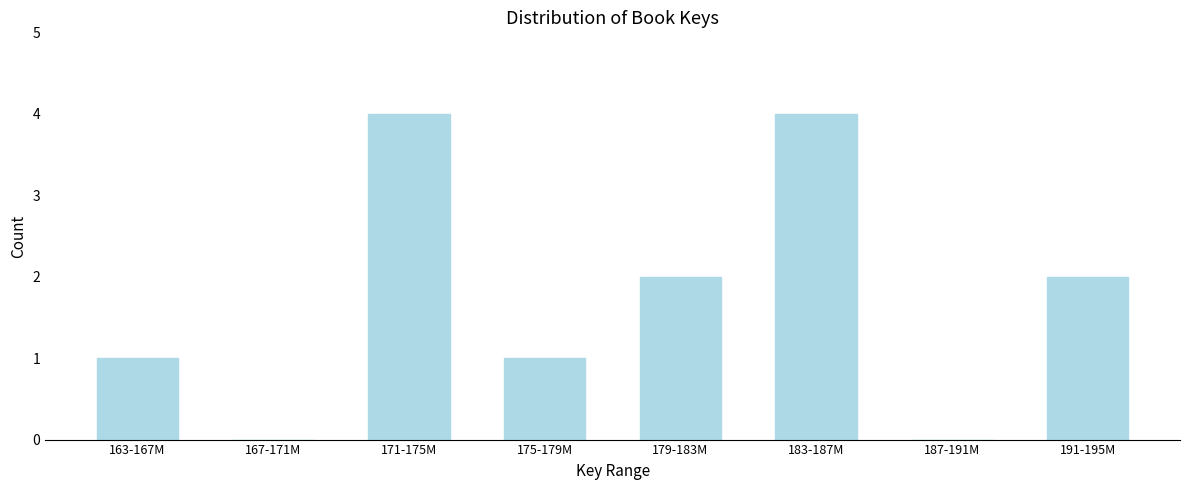

Reading left to right, extract all data points from this chart.

163-167M=1	167-171M=0	171-175M=4	175-179M=1	179-183M=2	183-187M=4	187-191M=0	191-195M=2